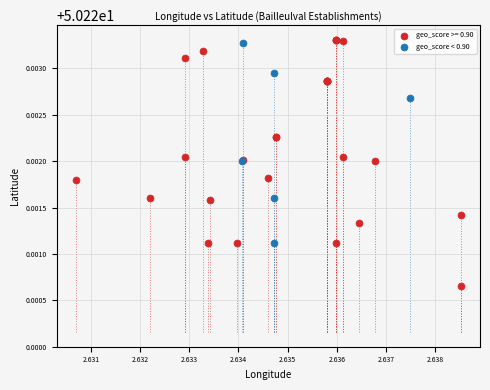

Which series reaches the minimum Y coordinate?

geo_score >= 0.90